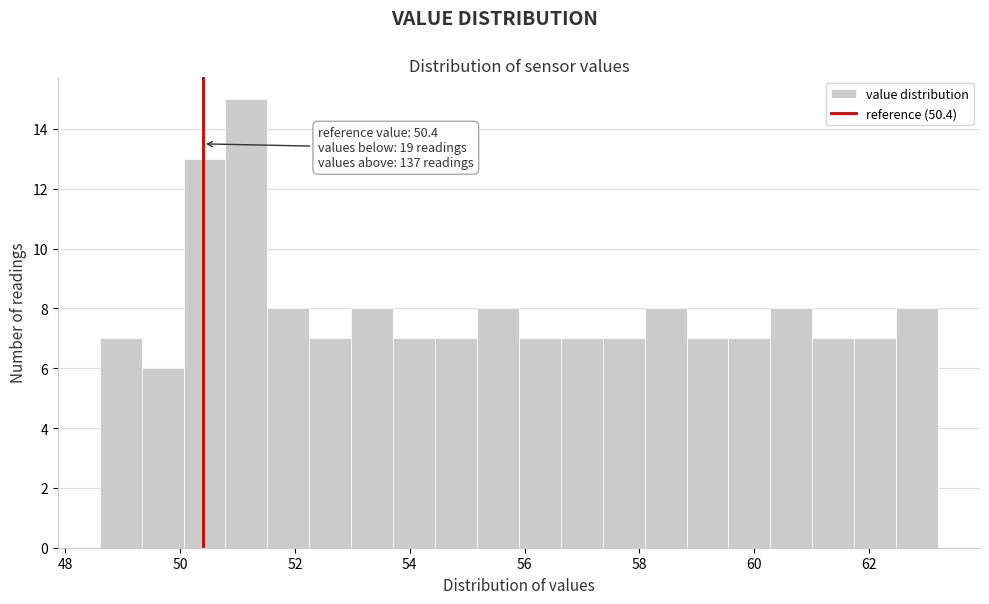

Around what value on the x-axis is the tallest bar? Give the approximate position of its centre, as read against the axis.

51.2